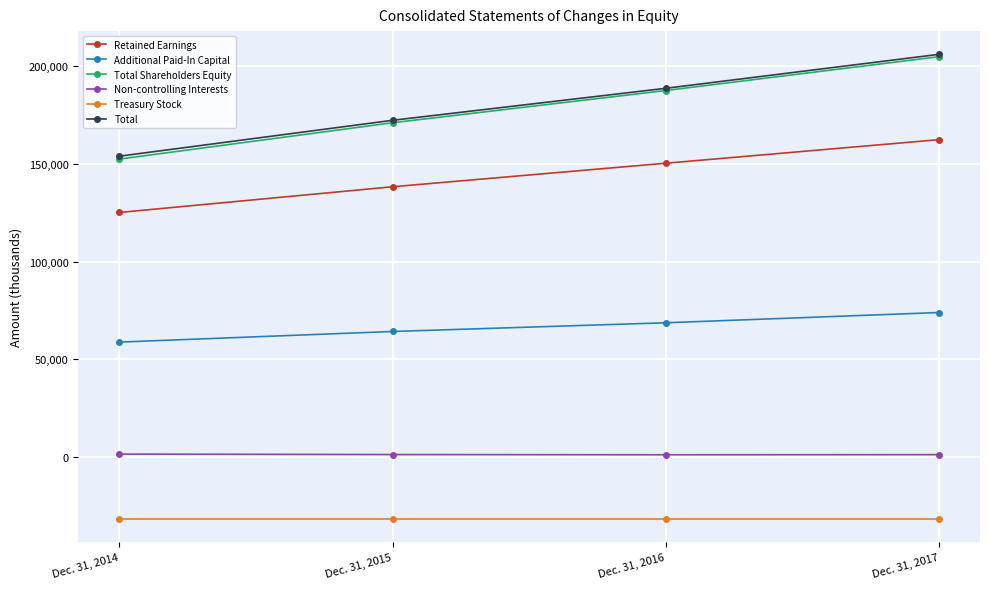

List the labels in order of Non-controlling Interests value, largest first.

Dec. 31, 2014, Dec. 31, 2015, Dec. 31, 2017, Dec. 31, 2016